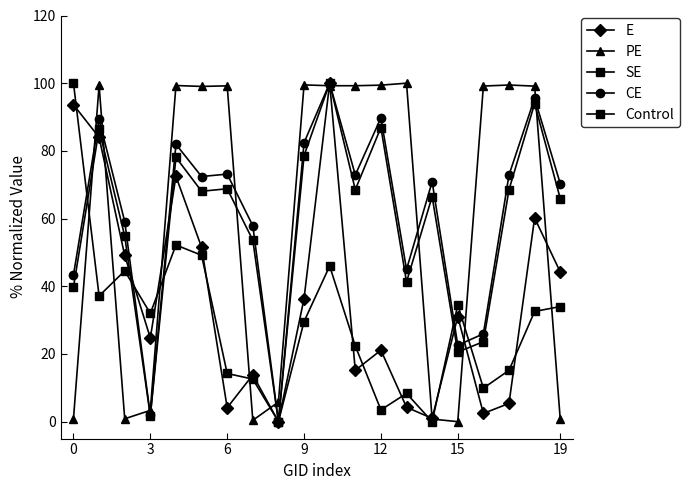

How many categories are shown in the chart?

20